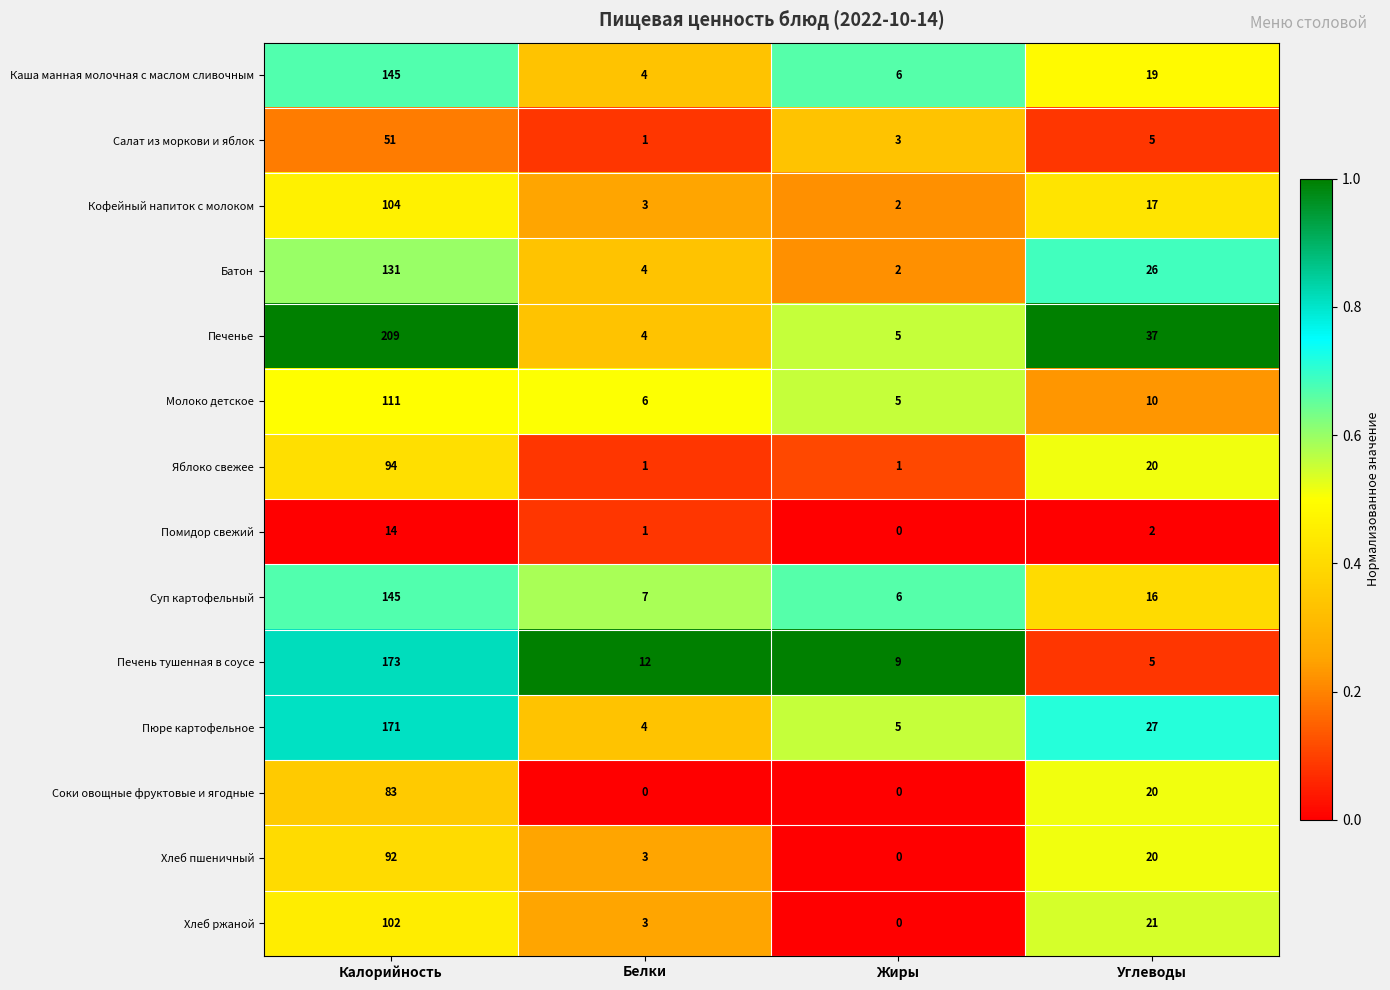

How many values in the Помидор свежий series are below 2?

2